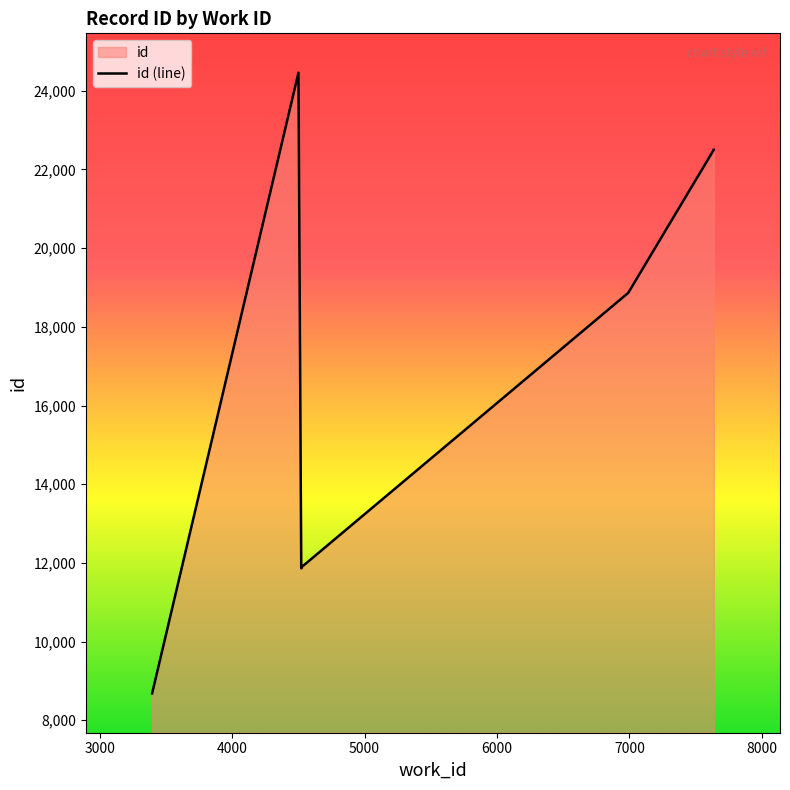

How many lines are shown in the chart?

1